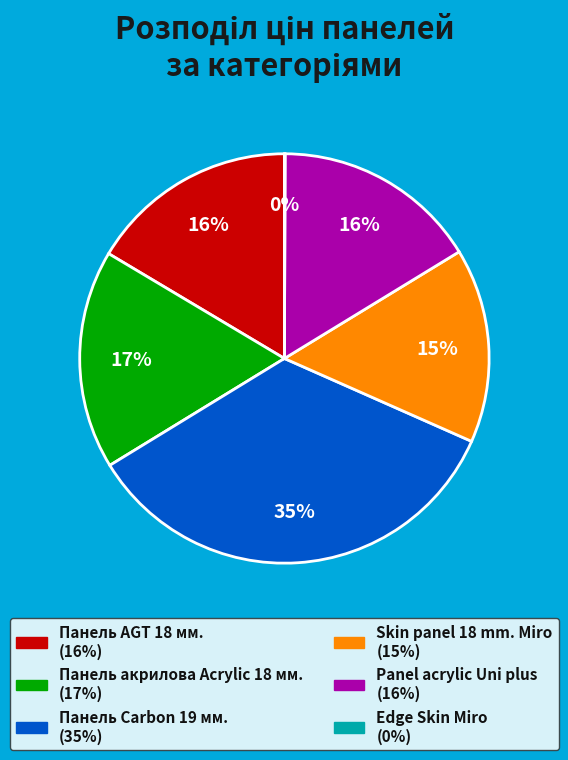

To the nearest percent, what is the difference between the largest and smallest slice percentages?

35%